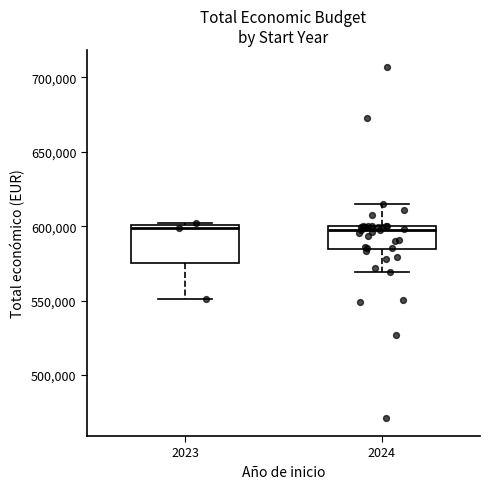

Which box is the tallest, from its lower edge to its upper edge?

2023